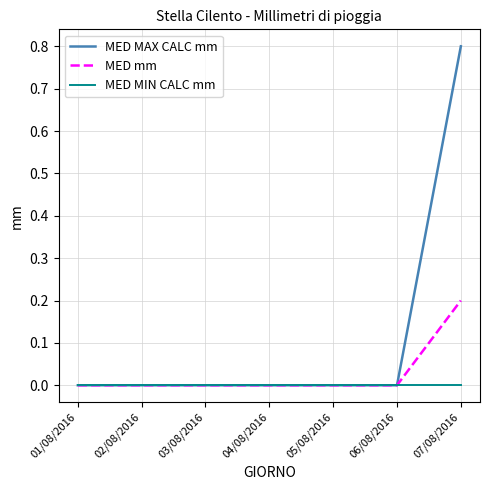

Which series has the largest range (max minus min)?

MED MAX CALC mm